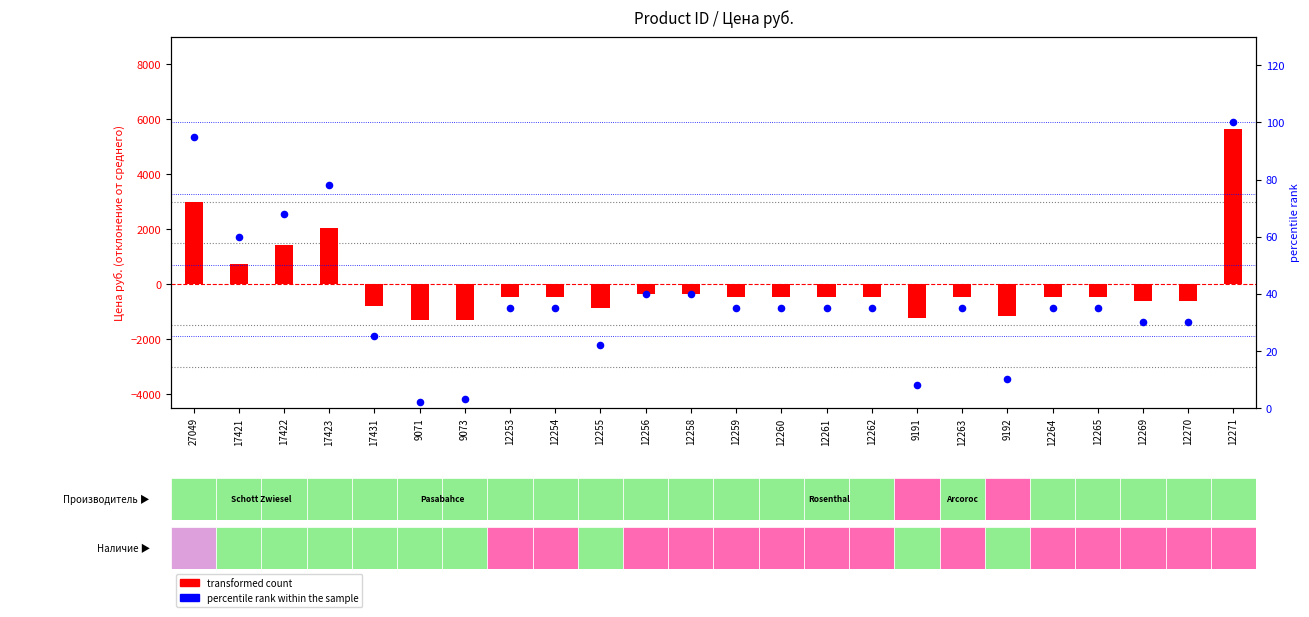

Which series has the widest spread of Y values?

transformed count